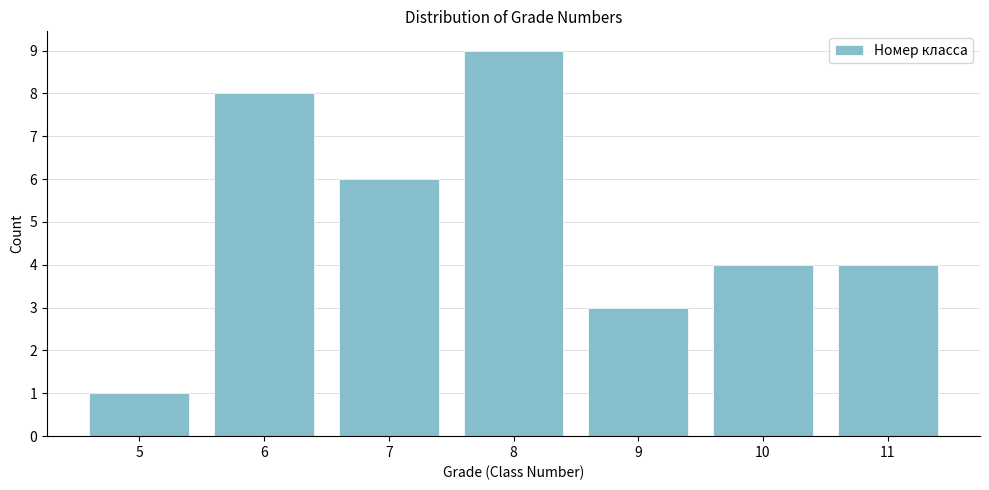

Reading left to right, list all the values displayed in this chart.

5=1	6=8	7=6	8=9	9=3	10=4	11=4